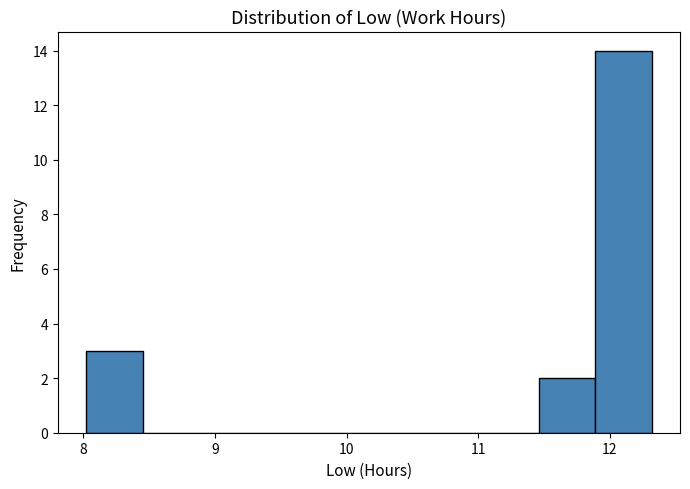

What is the height of the bar covering 11.89 to 12.32 on the x-axis? Neither the bar edges nor the heights are printed on the chart, so give them approximately, as read against the axes.

14